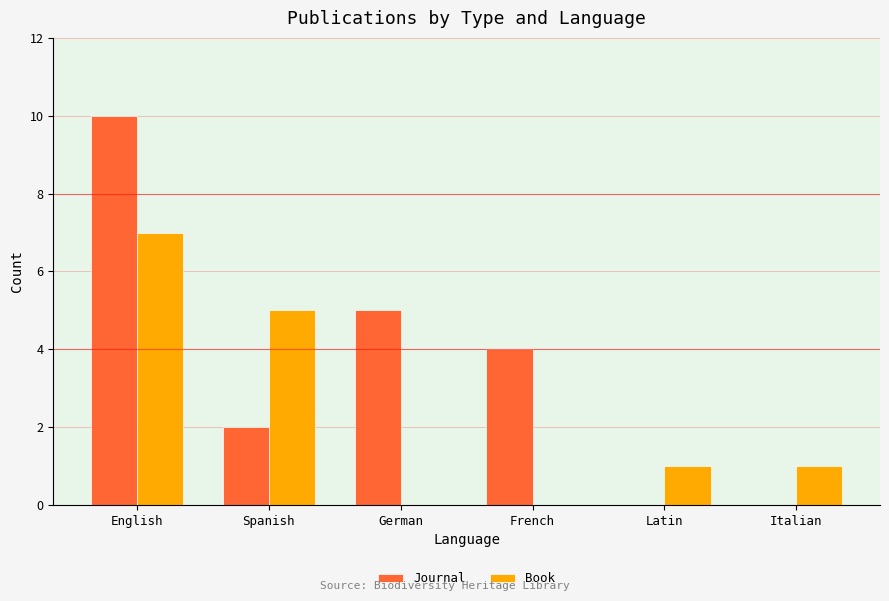

What is the sum of all Journal values?

21